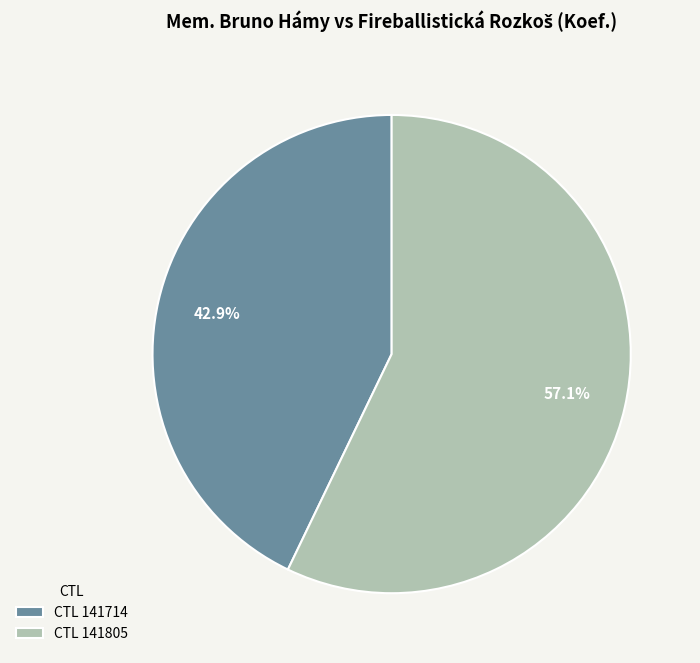

What portion of the pie excludes CTL 141805?

42.9%